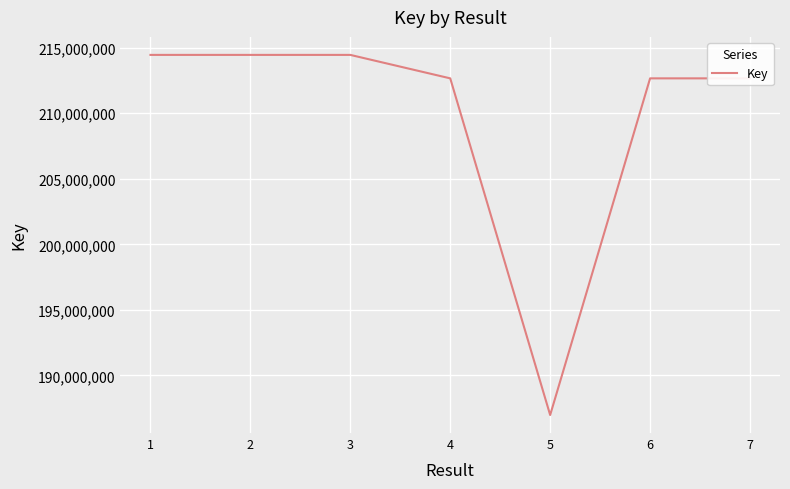

Read the value at 5.

186984279